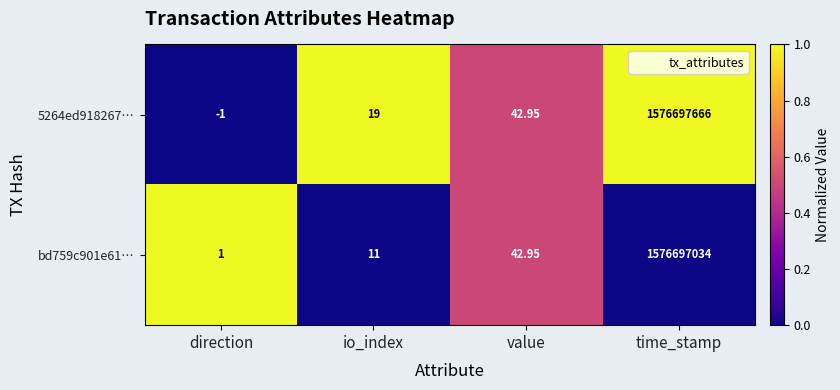

What is the greatest value displayed?

1576697666.0